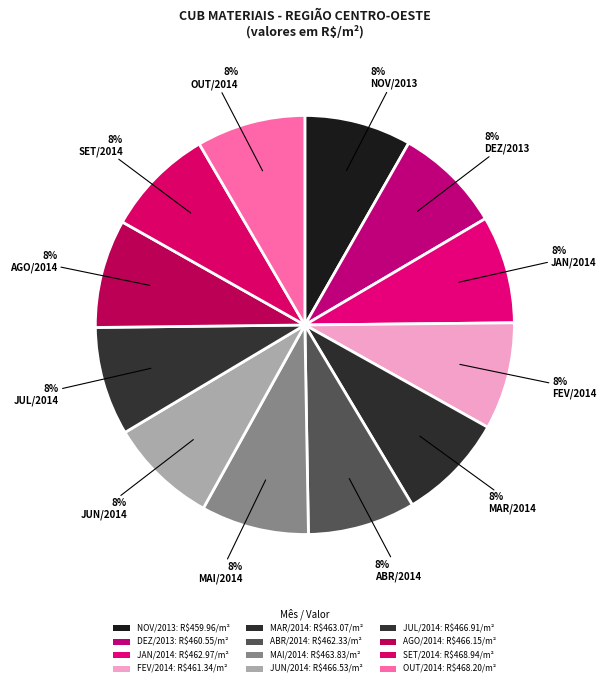

What is the largest slice in the pie chart?

SET/2014